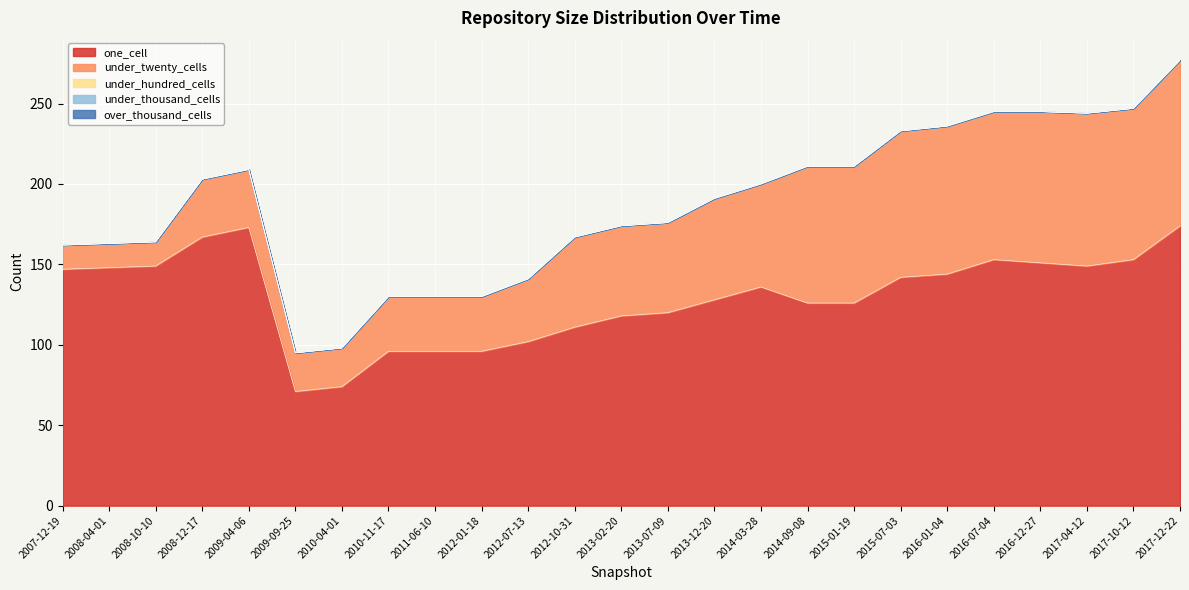

True or false: one_cell has a value of 173 at 2009-04-06.

True